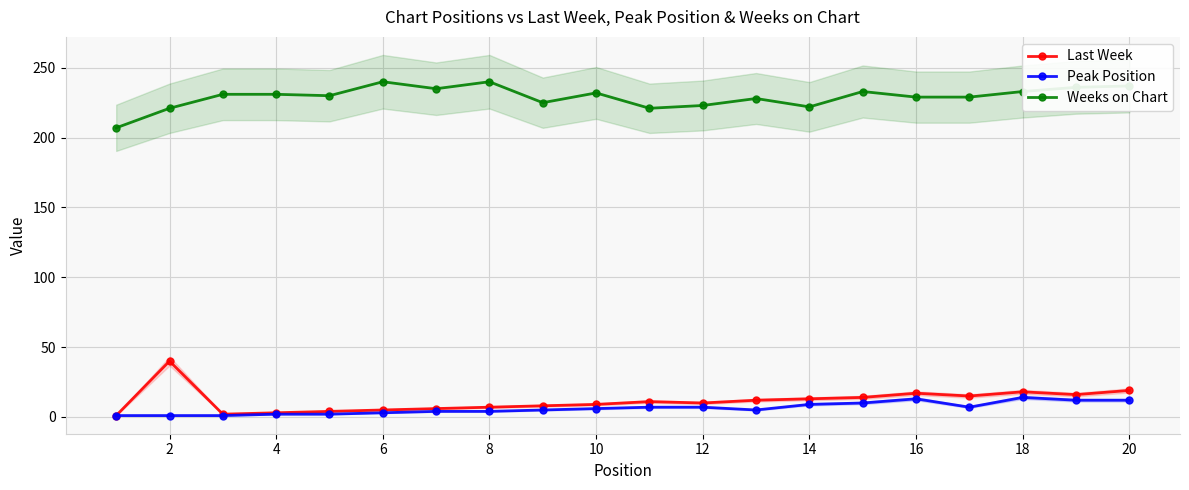

Read the Last Week value at 12, to the nearest 10.

10